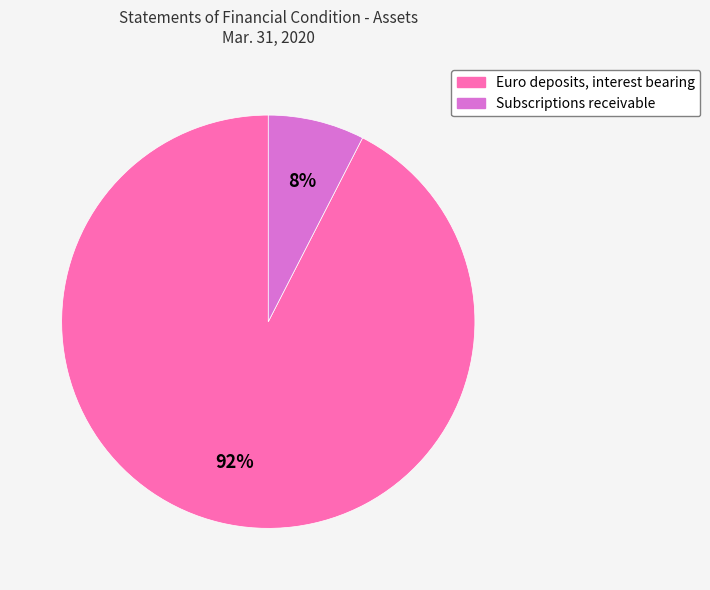

How many slices are in this pie chart?

2